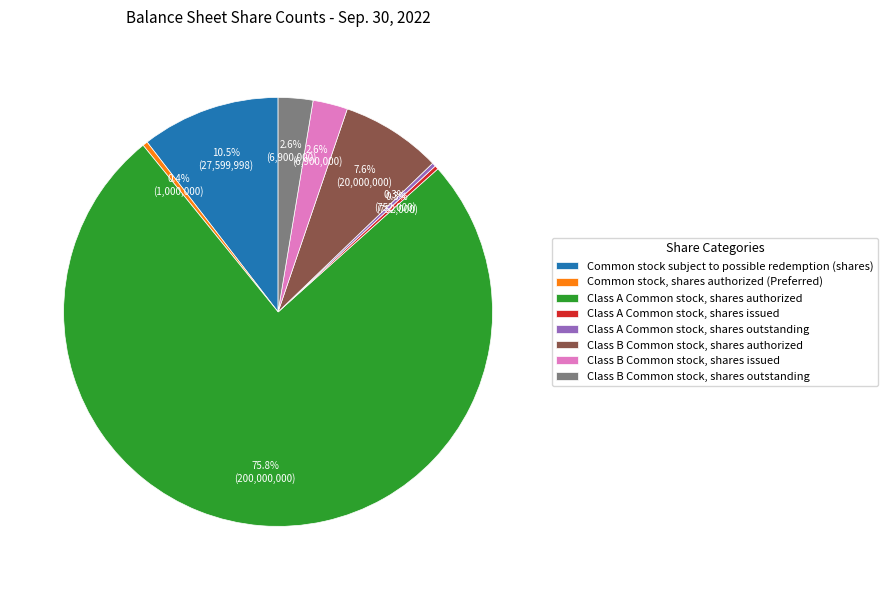

Combined, what portion of the pie is Class B Common stock, shares issued and Common stock subject to possible redemption (shares)?

13.1%